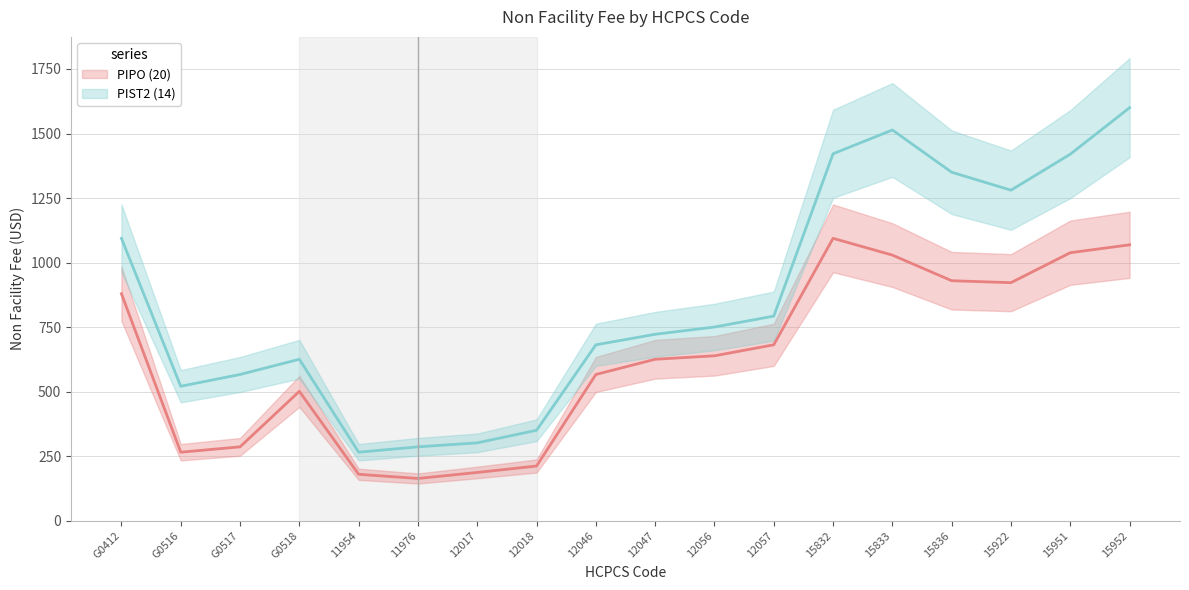

Reading left to right, transcribe all the data shown in this chart.

PIPO (20): 879.4	265.2	286.1	501.1	179.7	163.5	186.8	211.7	566.4	625.4	638.8	681.4	1093.9	1029.0	929.7	922.1	1038.2	1068.8
PIST2 (14): 1093.9	520.8	566.4	625.4	265.2	286.1	301.5	350.2	681.4	722.1	750.3	792.5	1421.5	1513.6	1350.0	1280.5	1420.0	1600.0